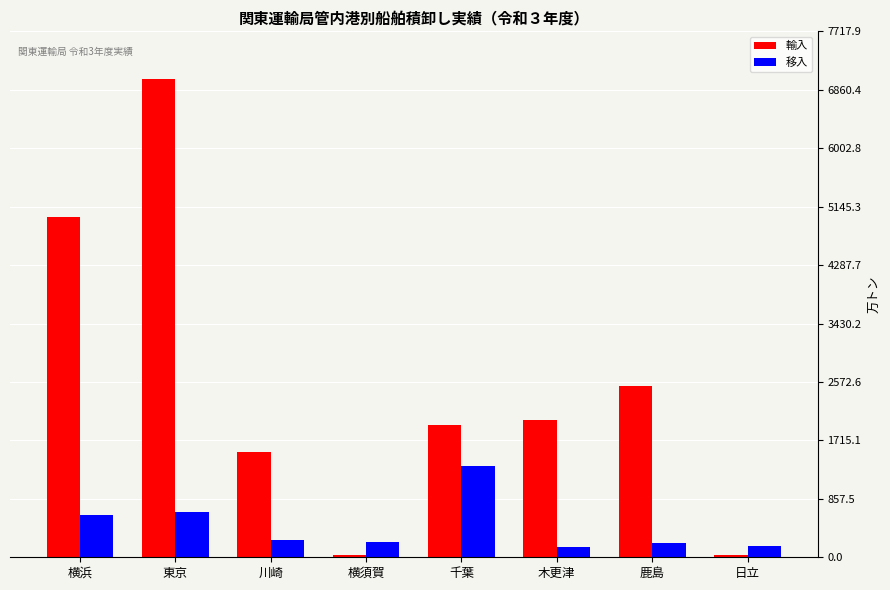

What is the label of the 3rd bar from the right?

木更津